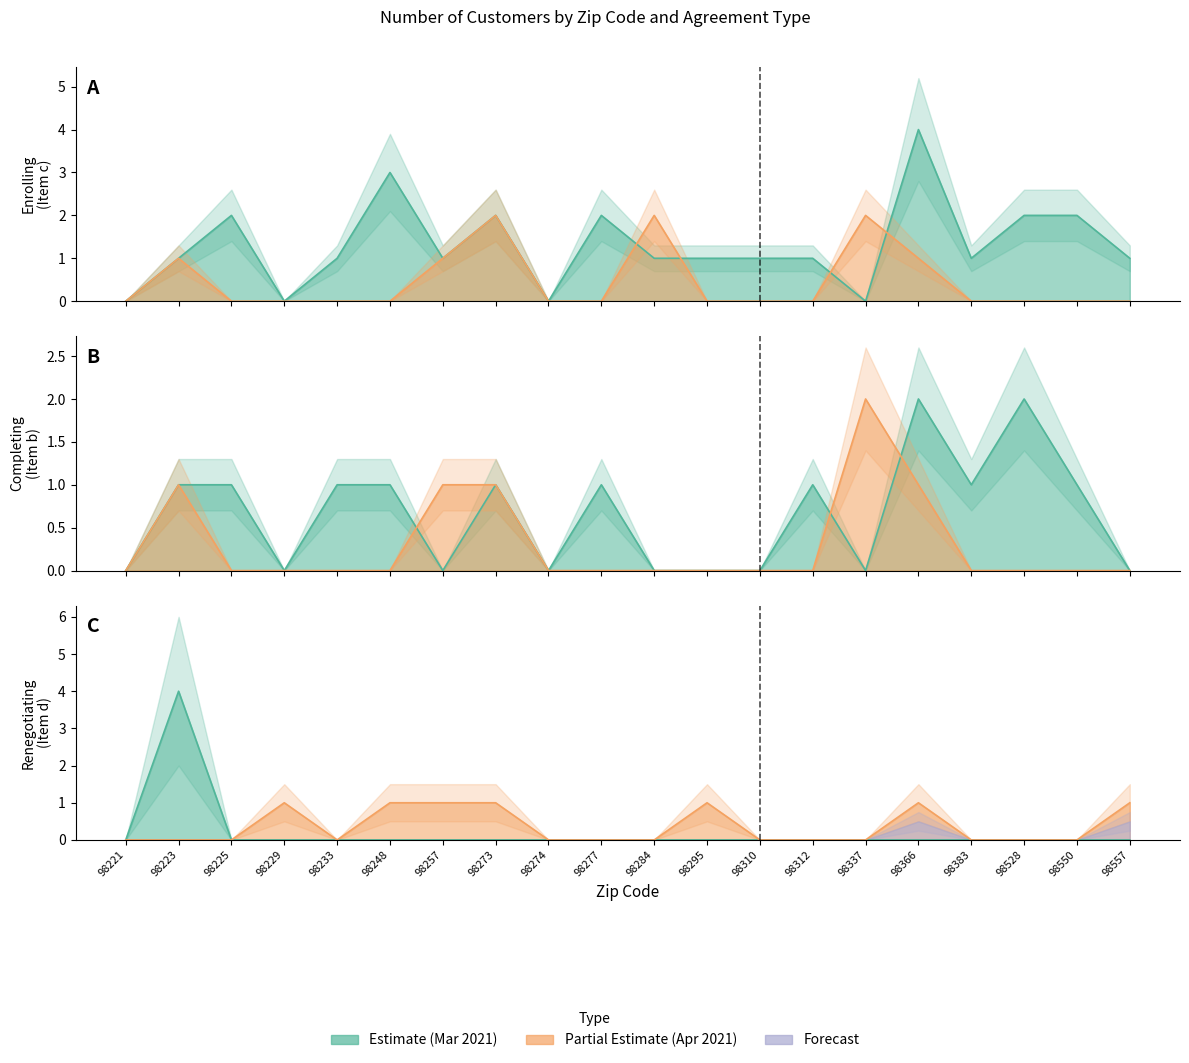

Where do Enrolling (Item c) 2021-04-30 and Renegotiating (Item d) 2021-04-30 first cross each other?

98284 and 98295